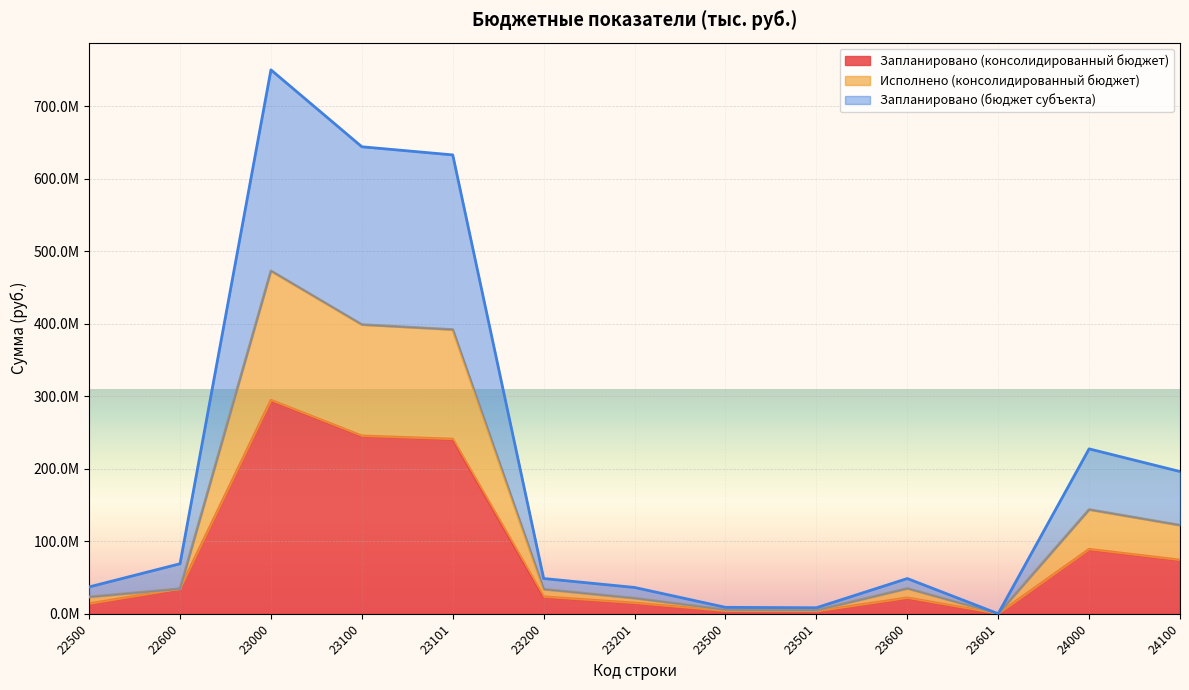

At which label does Запланировано (бюджет субъекта) reach its peak?

23000